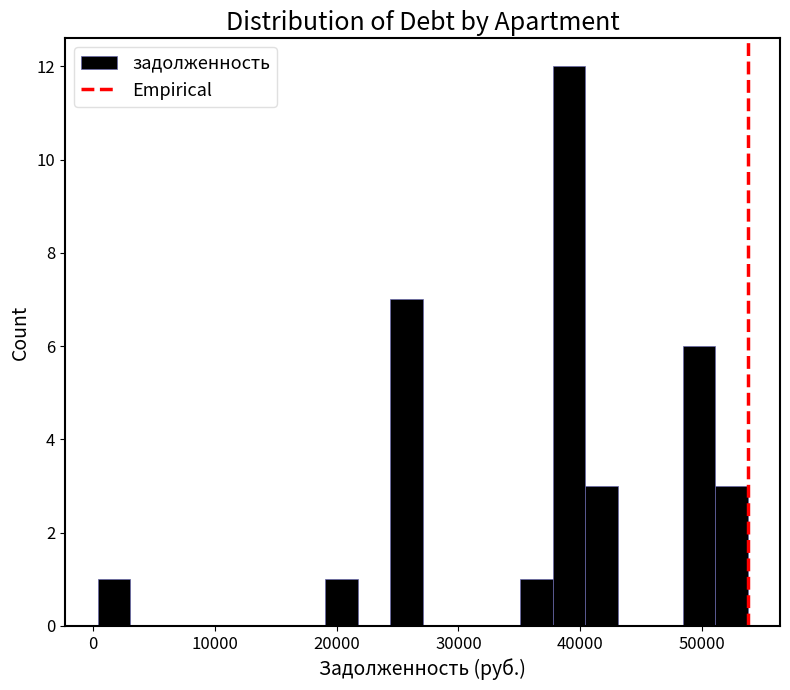

Read against the x-axis, roughly where is the centre of the tallest bar?

39000